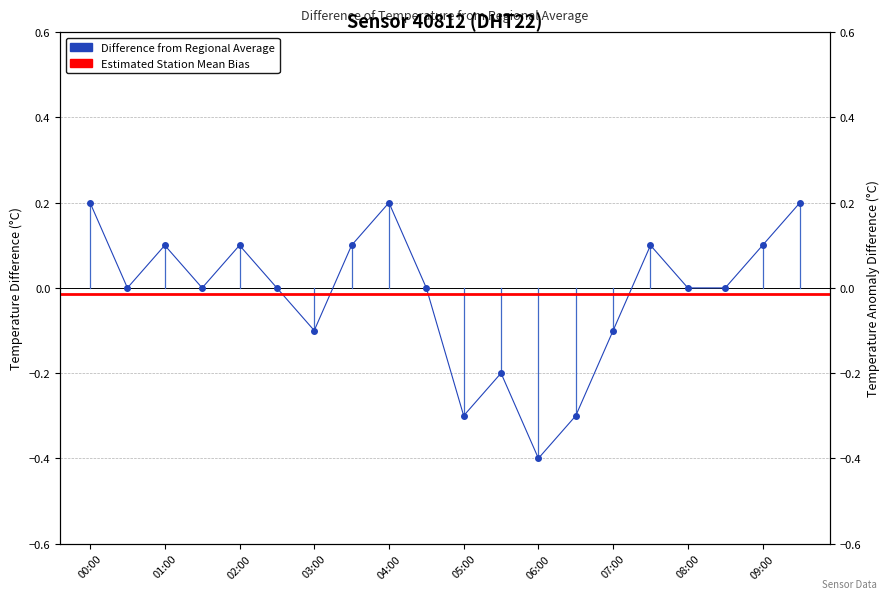

At which category does the data reach its first local valley?

00:30